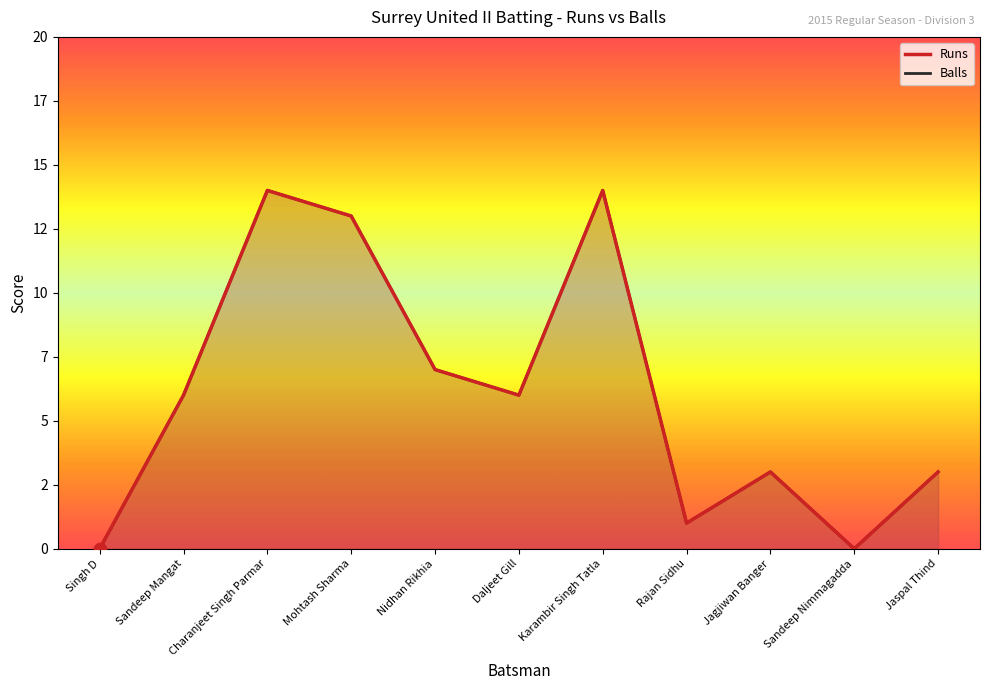

What are all the series names shown in the legend?

Runs, Balls